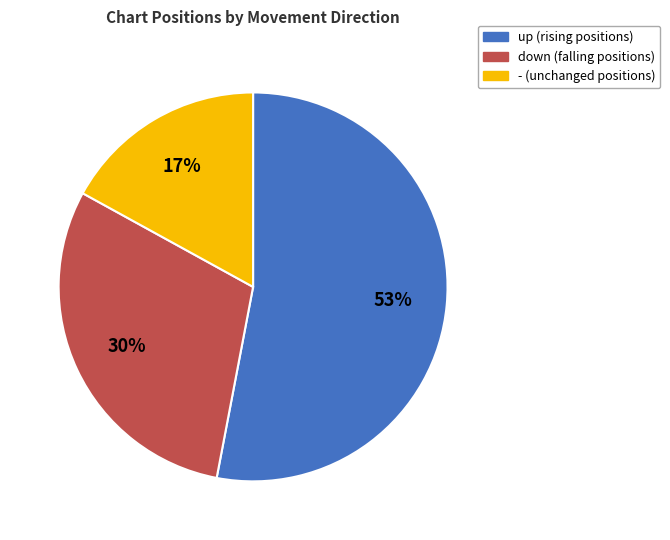

What is the ratio of the value at - to the value at up?

0.3